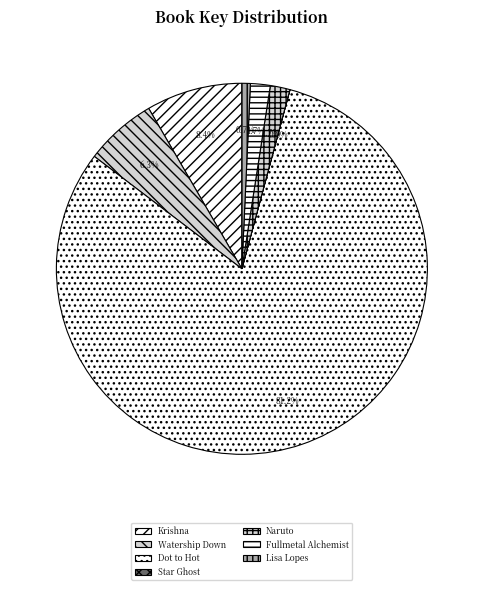

Which slice is the largest?

Dot to Hot